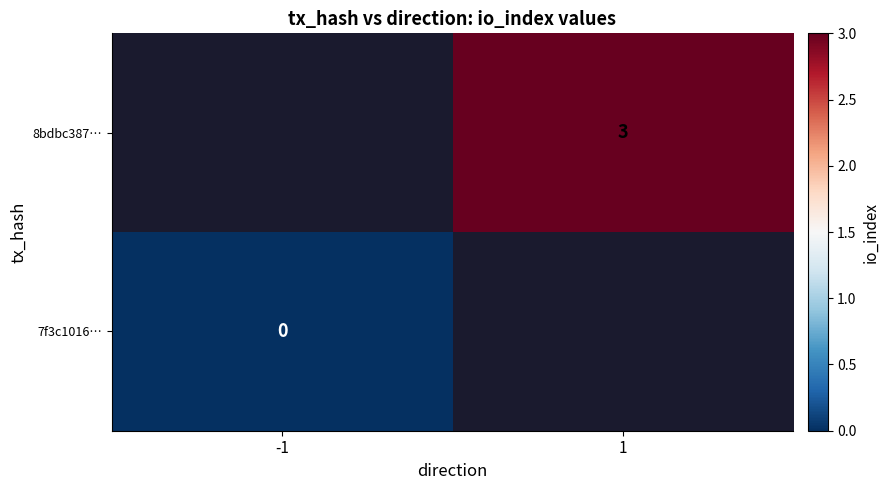

Is it true that 8bdbc387… equals 4 at 1?

False